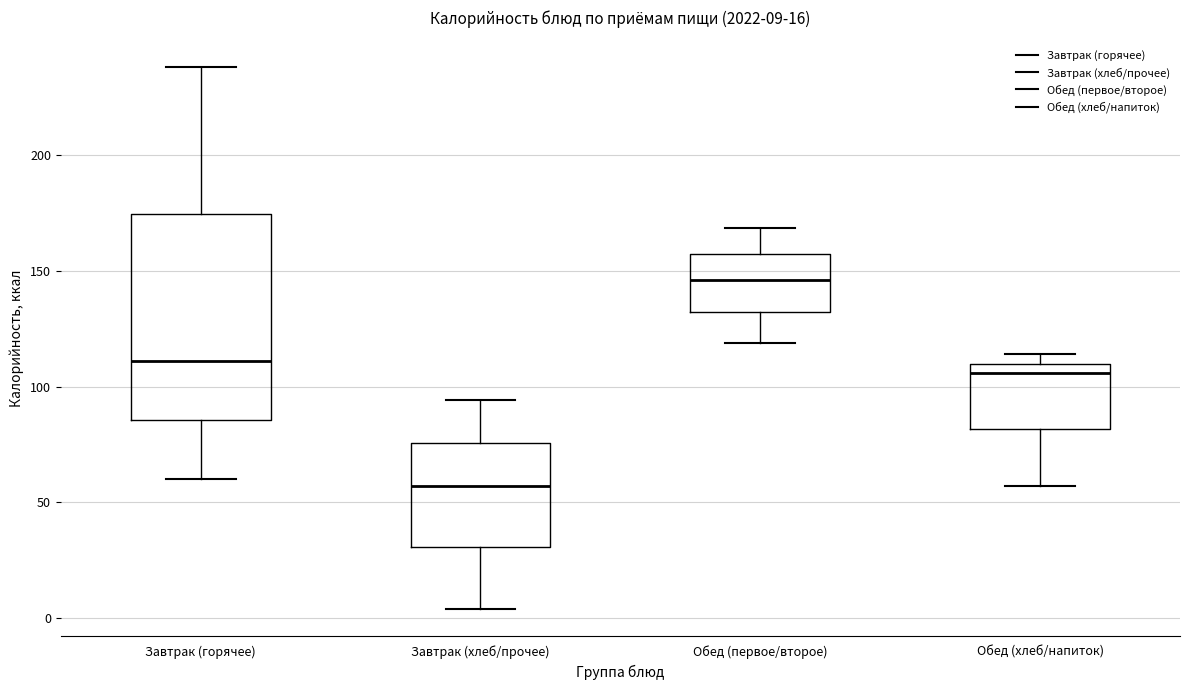

Which box's median line is the highest?

Обед (первое/второе)